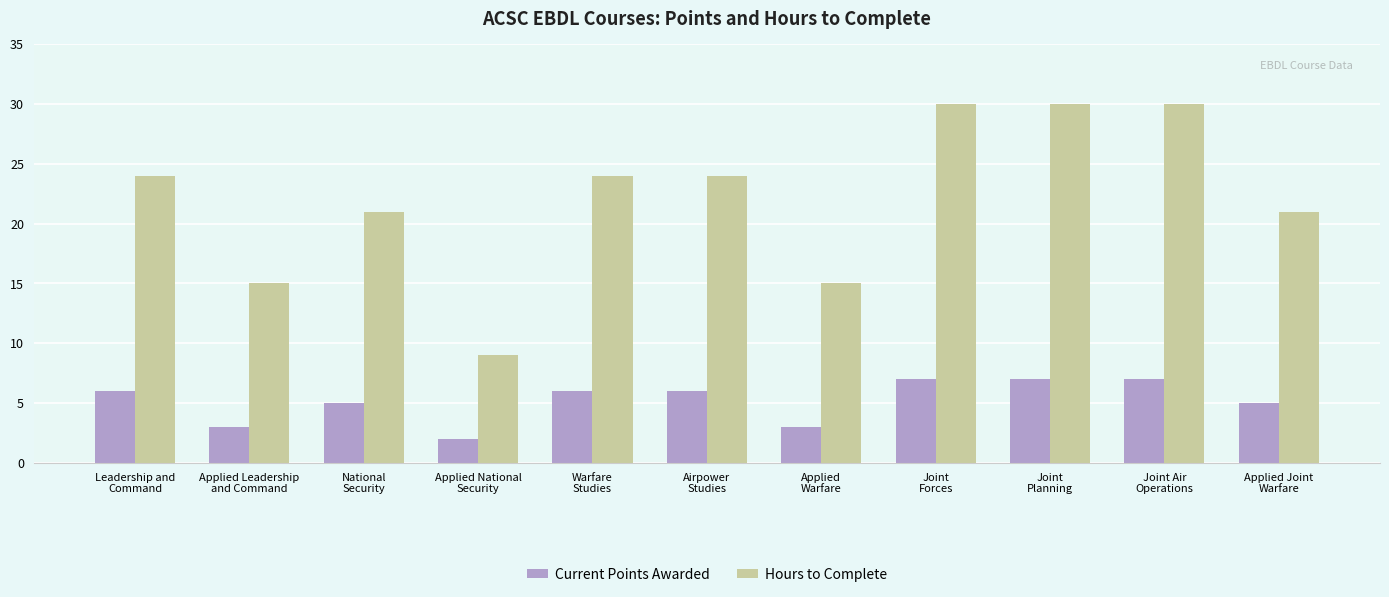

List the series in order of their overall mean, highest first.

Hours to Complete, Current Points Awarded